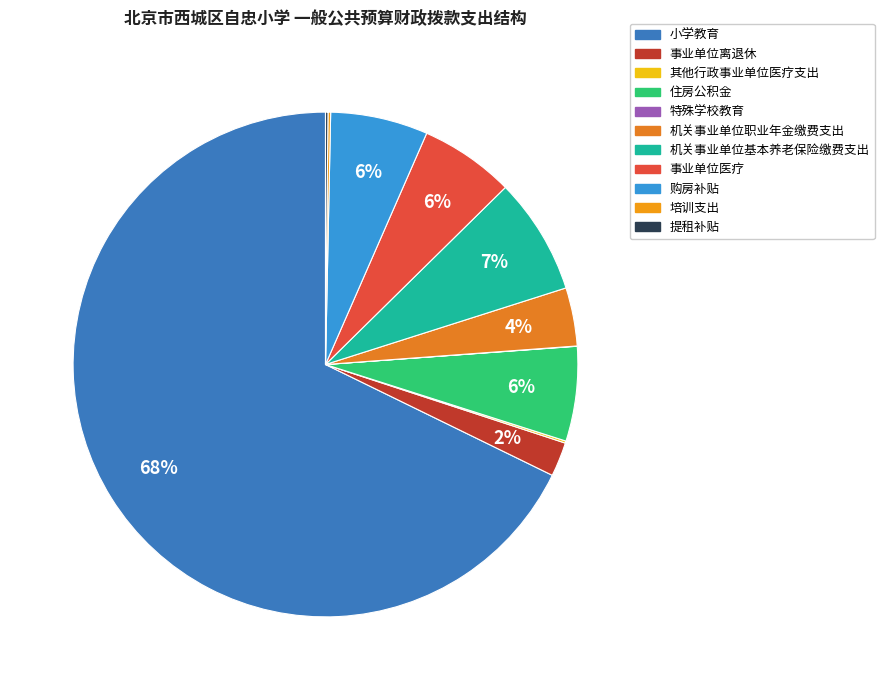

What percentage do 机关事业单位基本养老保险缴费支出 and 培训支出 together represent?

7.6%